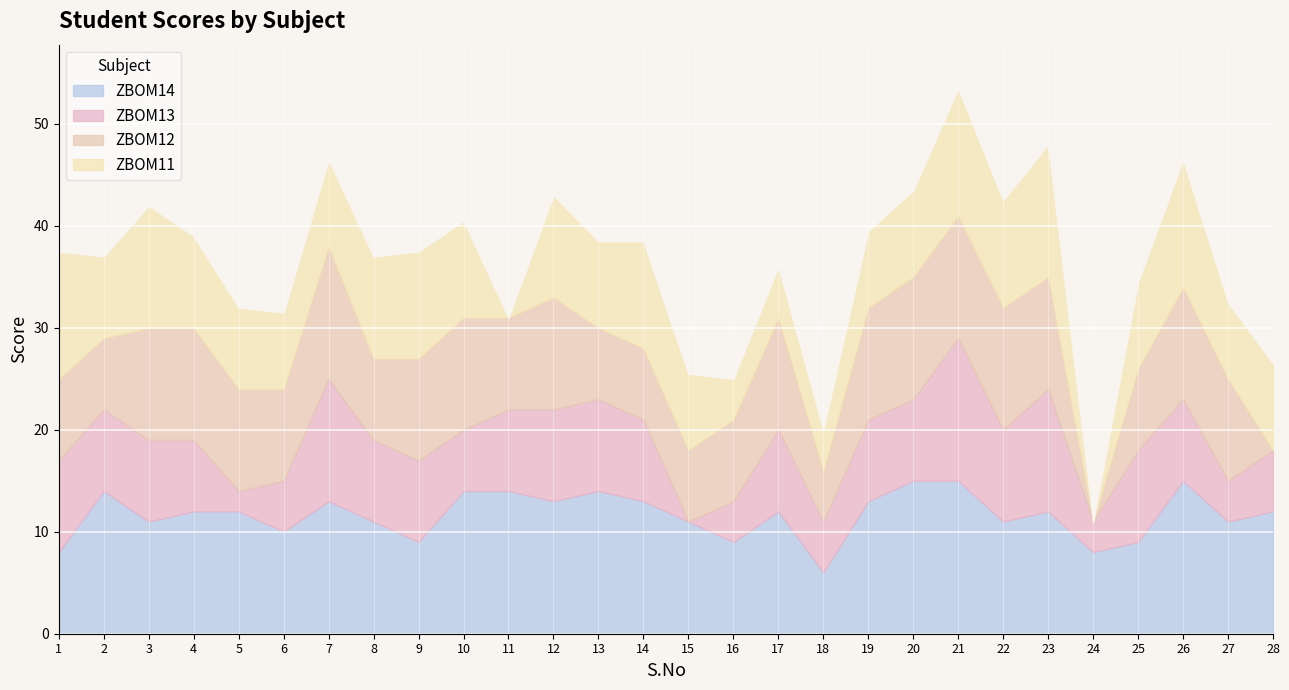

How many lines are shown in the chart?

4